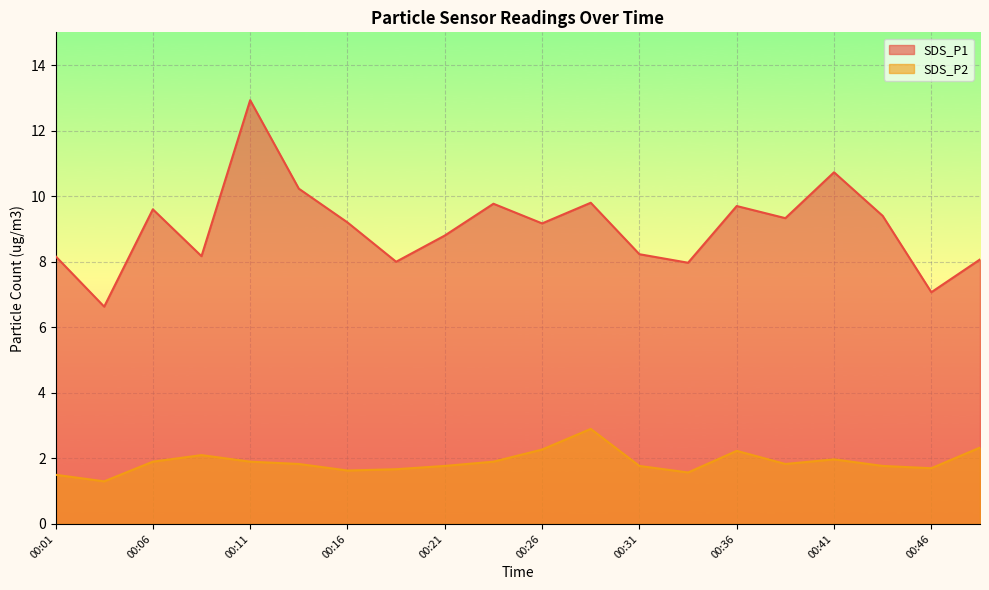

At which category does SDS_P1 reach its first local peak?

00:06